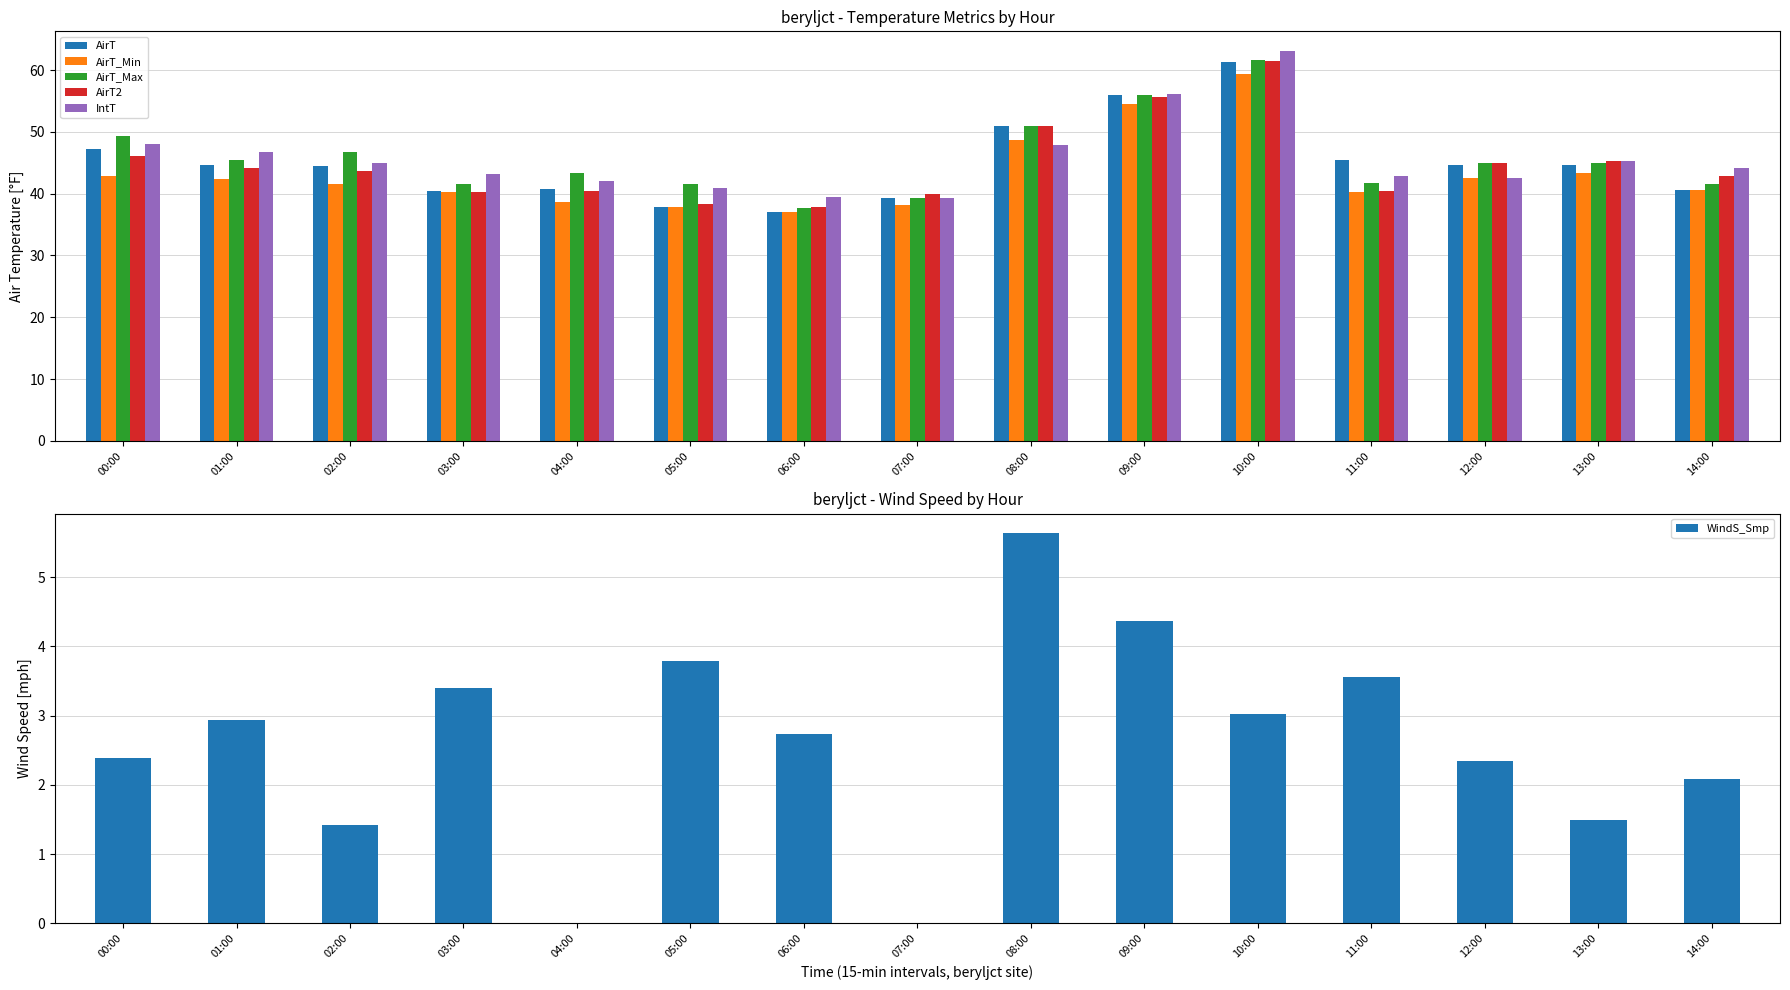

Does the chart contain any negative values?

No